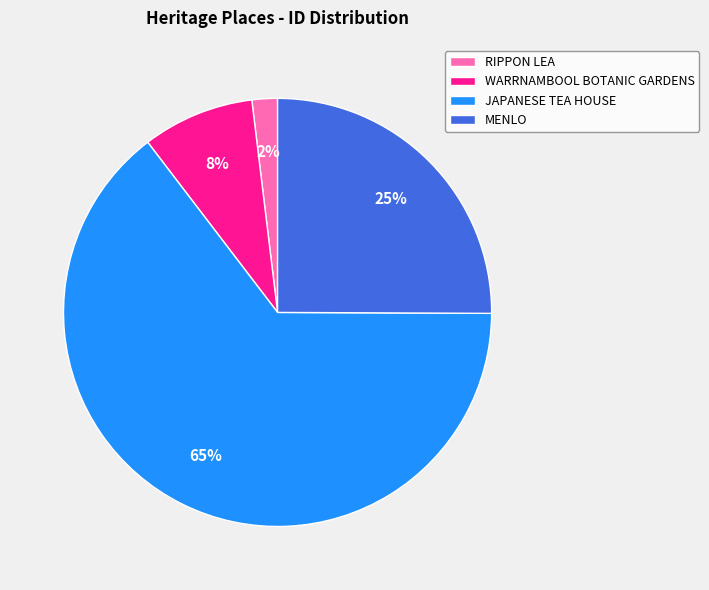

Is it true that JAPANESE TEA HOUSE is 52% of the pie?

False